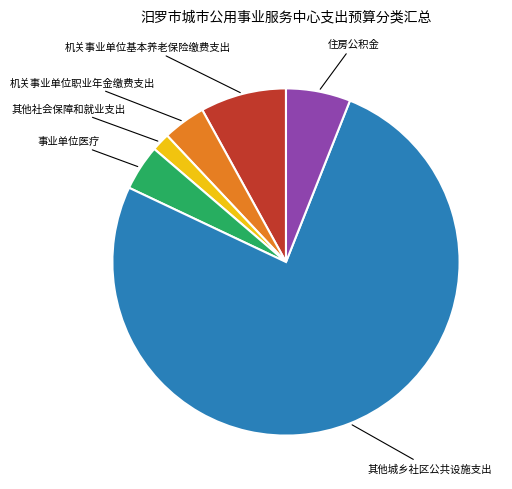

Does any single category account for the majority?

Yes